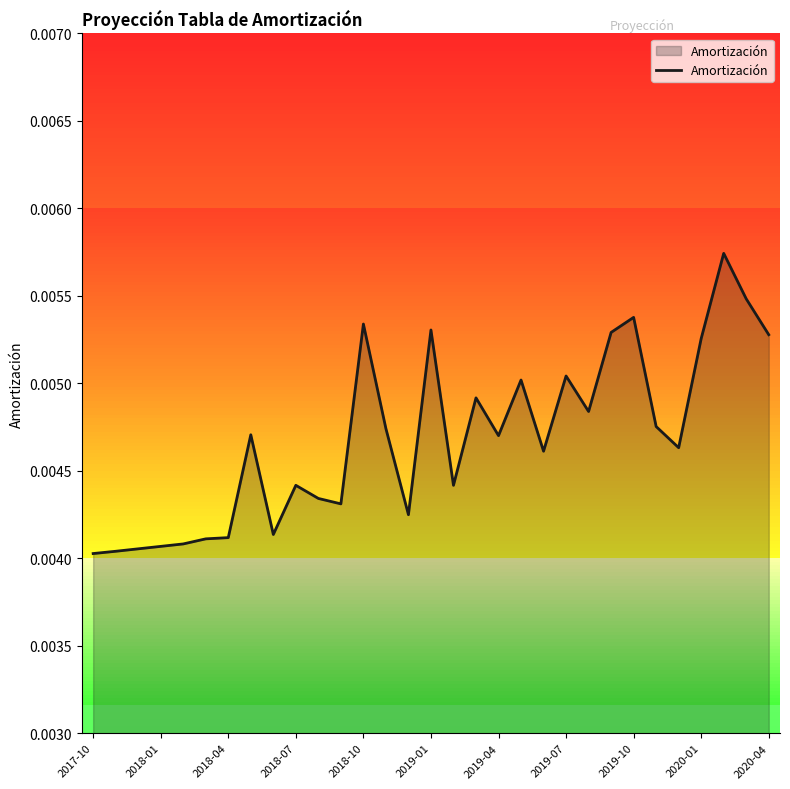

Does the chart display data point markers on the line(s)?

No